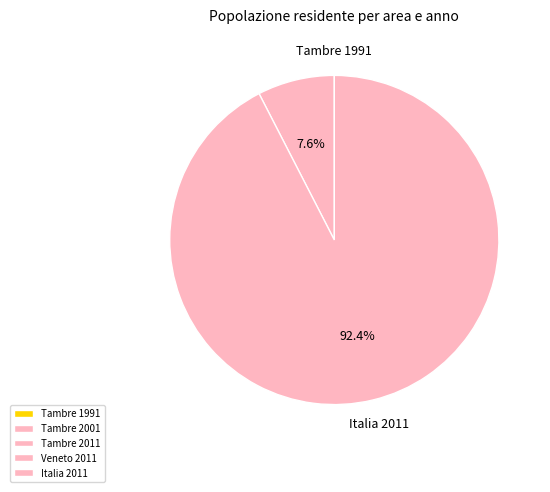

Between Tambre 2001 and Tambre 2011, which is larger?

Tambre 2001